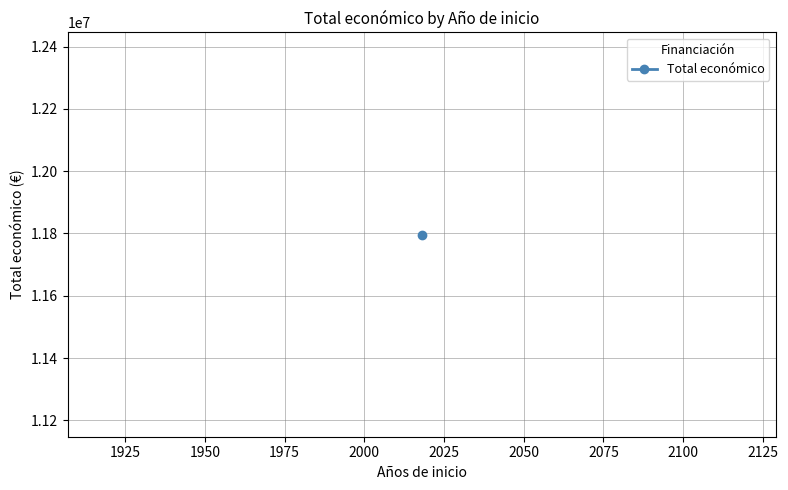

Which label corresponds to the largest value in the chart?

2018